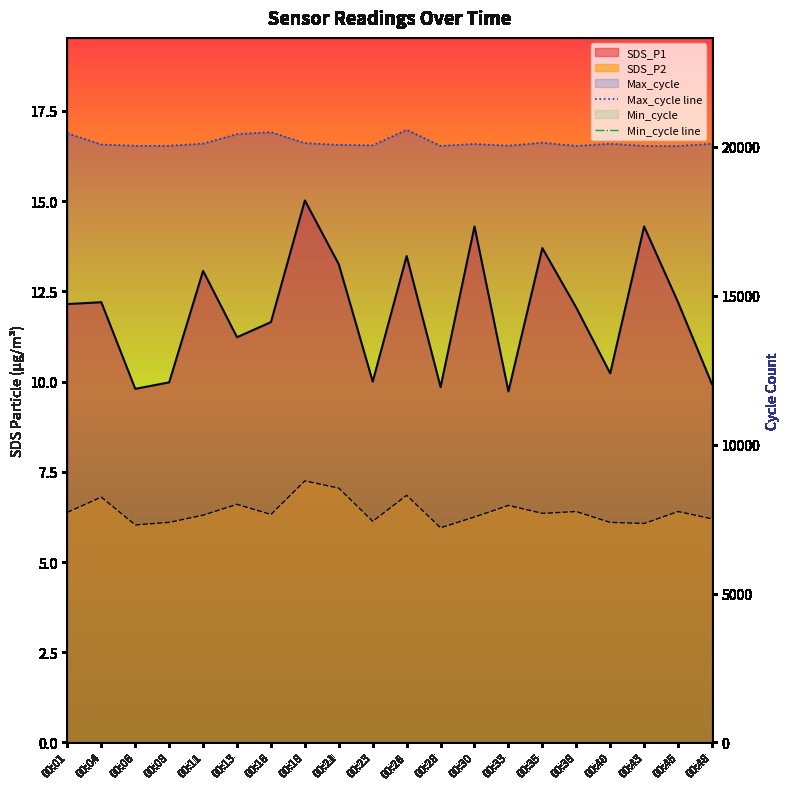

What is the value of the Min_cycle line point at the 15th from the left?

28